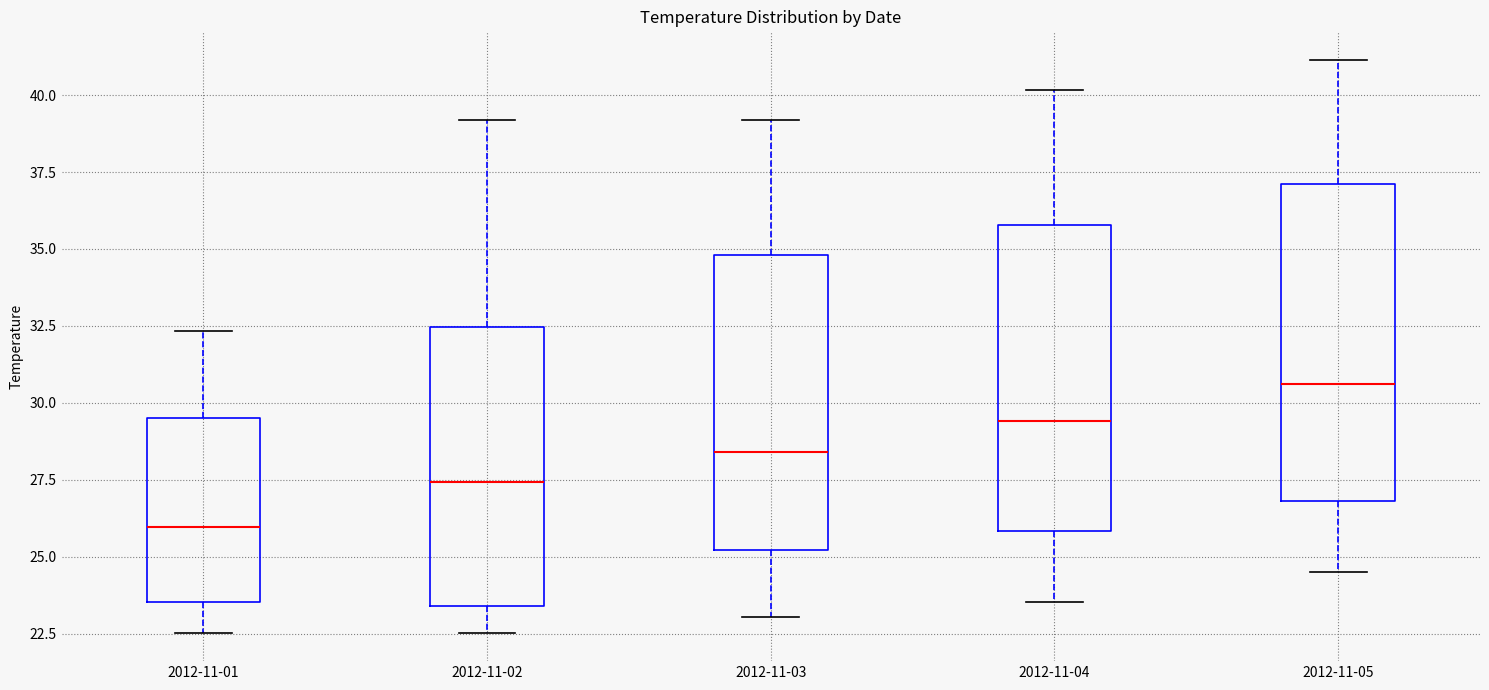

Reading left to right, transcribe this box plot: for each box, give where its median line is, the range the box spans, and where its two whiskers end, as read against the y-axis. The values are not printed on the chart, so give them approximately, as read against the axis.

2012-11-01: median 26.0, box 23.5 to 29.5, whiskers 22.5 to 32.5
2012-11-02: median 27.5, box 23.5 to 32.5, whiskers 22.5 to 39.0
2012-11-03: median 28.5, box 25.0 to 35.0, whiskers 23.0 to 39.0
2012-11-04: median 29.5, box 26.0 to 36.0, whiskers 23.5 to 40.0
2012-11-05: median 30.5, box 27.0 to 37.0, whiskers 24.5 to 41.0